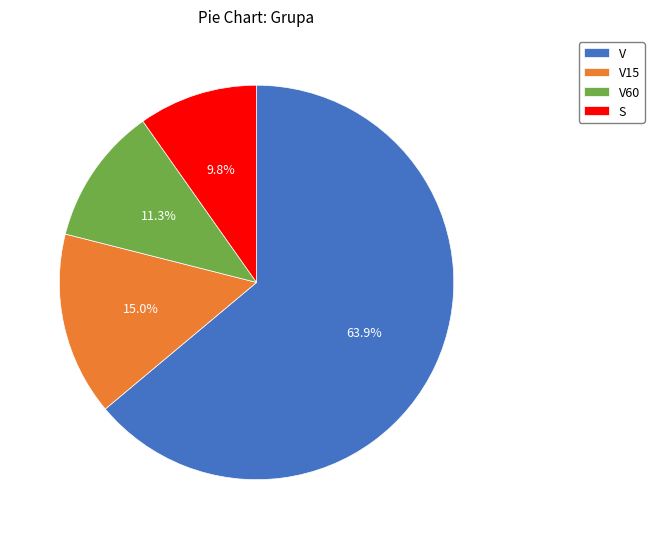

How many segments does this pie chart have?

4